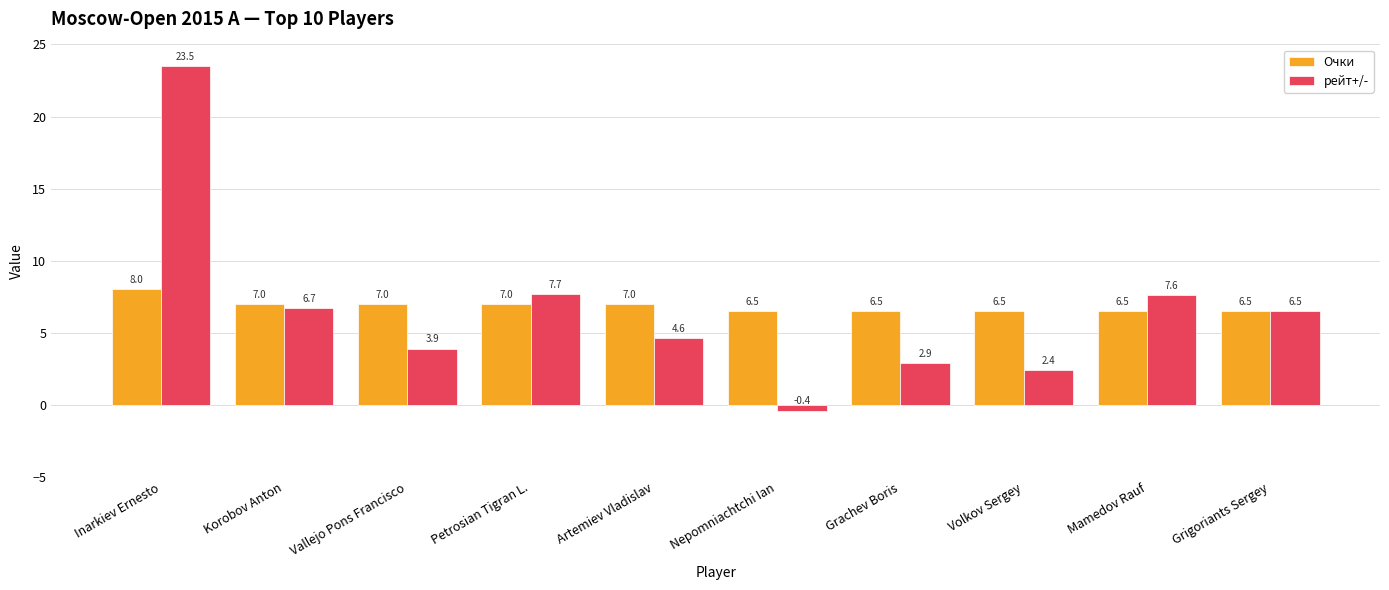

Where does the Очки series first go above 7?

Inarkiev Ernesto